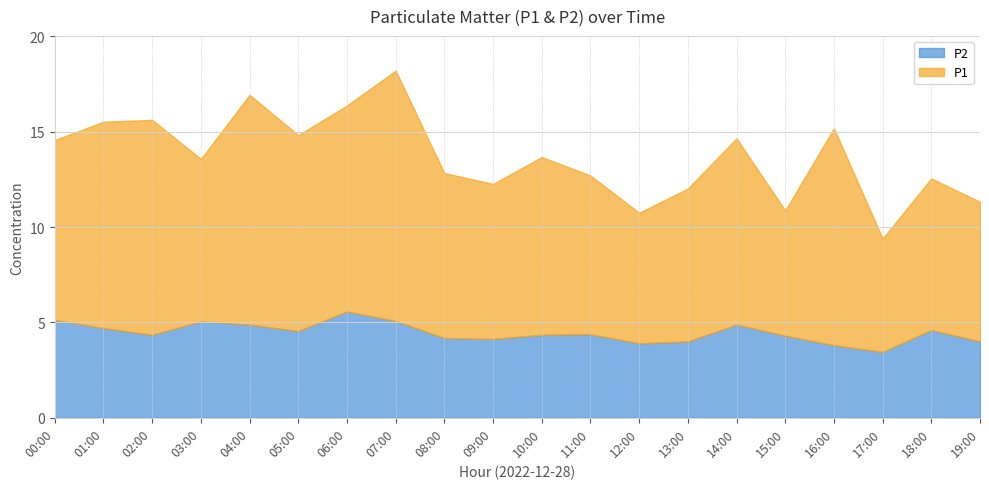

Where does the P2 series first go above 4?

00:00